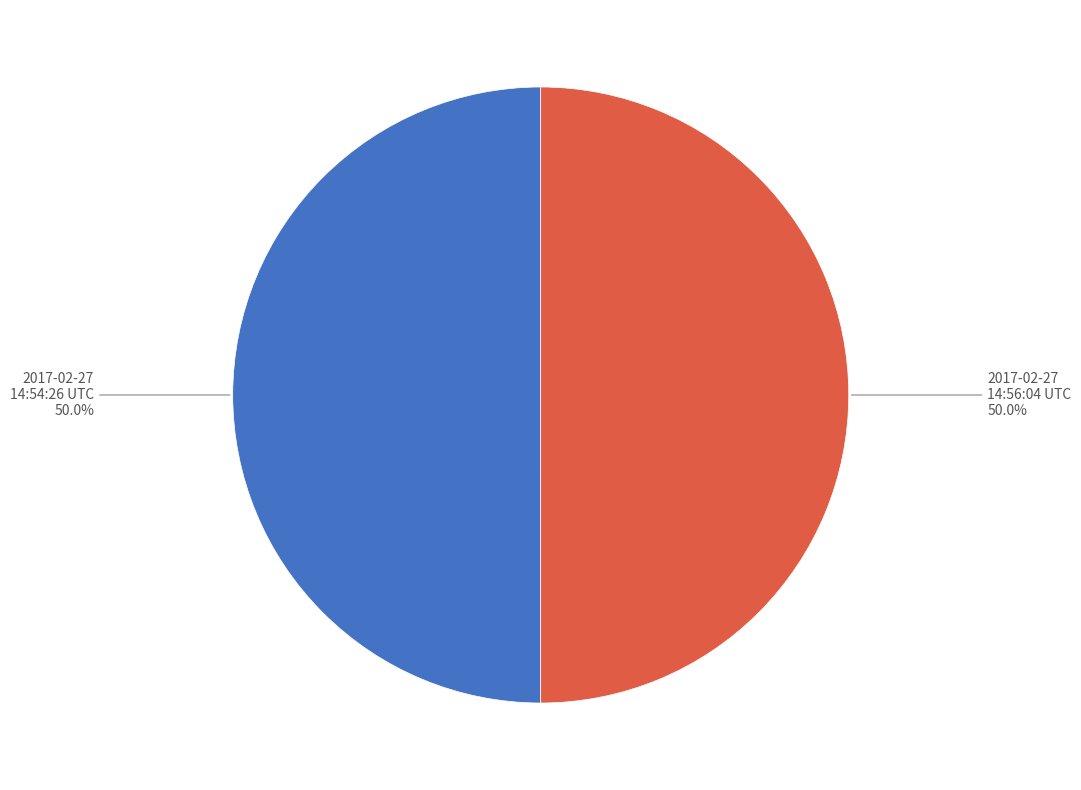

Combined, what portion of the pie is 2017-02-27 14:54:26 UTC and 2017-02-27 14:56:04 UTC?

100.0%